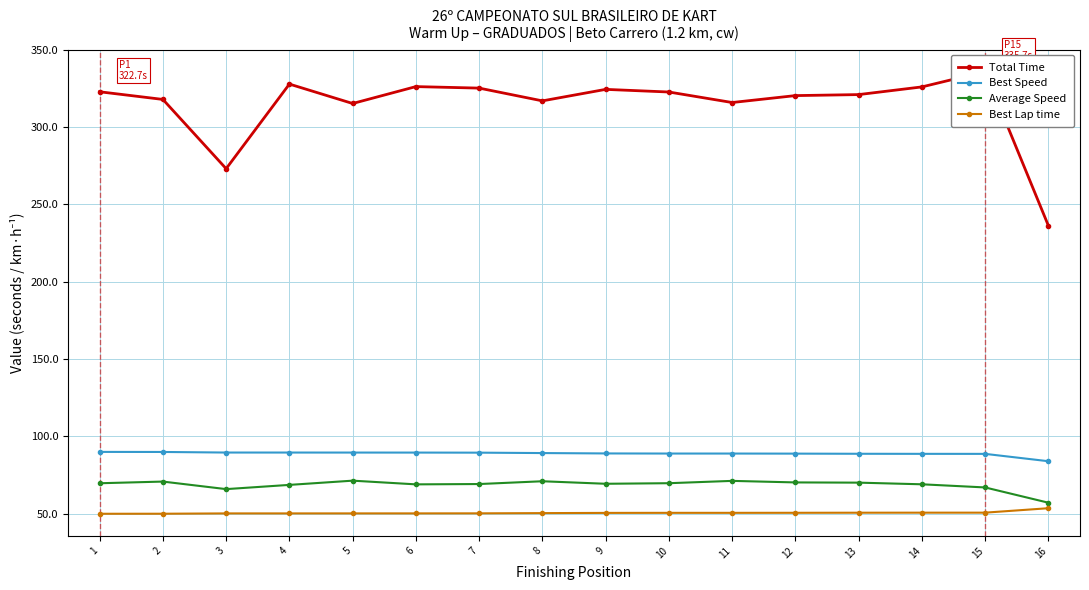

True or false: Best Lap time and Total Time cross at least once.

False